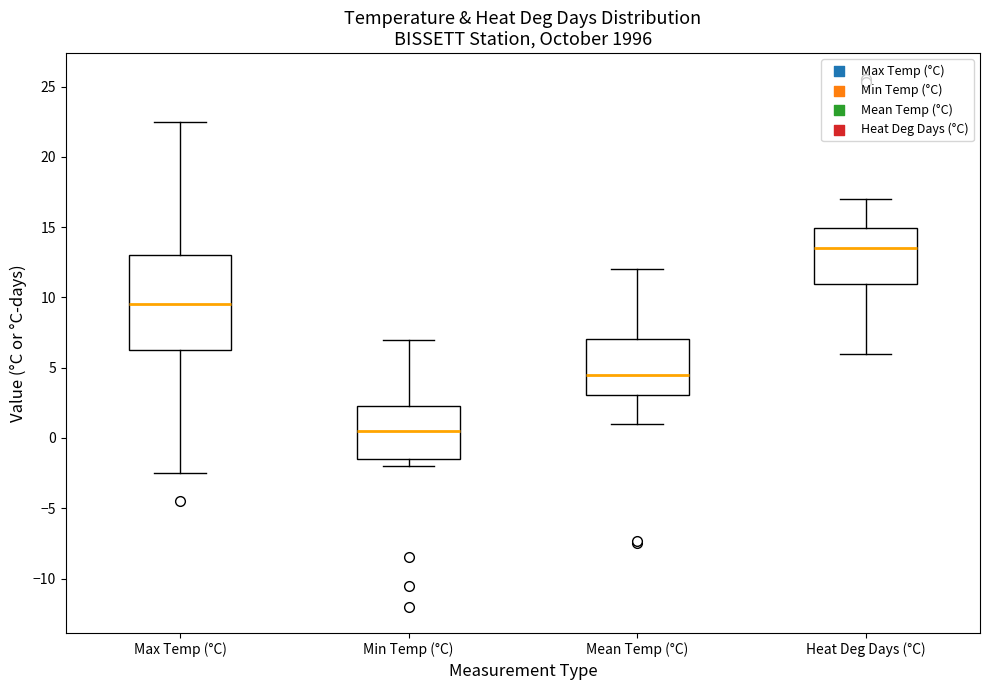

Reading left to right, transcribe this box plot: for each box, give where its median line is, the range the box spans, and where its two whiskers end, as read against the y-axis. The values are not printed on the chart, so give them approximately, as read against the axis.

Max Temp (°C): median 9.5, box 6.5 to 13.0, whiskers -2.5 to 22.5
Min Temp (°C): median 0.5, box -1.5 to 2.5, whiskers -2.0 to 7.0
Mean Temp (°C): median 4.5, box 3.0 to 7.0, whiskers 1.0 to 12.0
Heat Deg Days (°C): median 13.5, box 11.0 to 15.0, whiskers 6.0 to 17.0